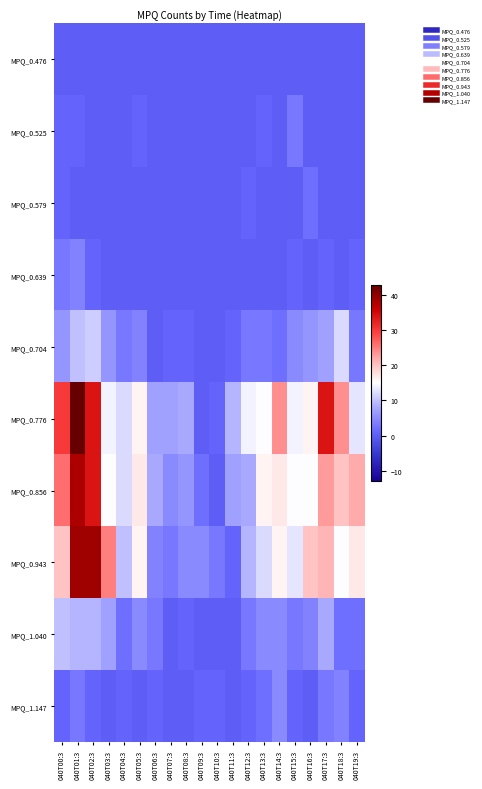

Reading left to right, extract all data points from this chart.

MPQ_0.476: 040T00:3=0	040T01:3=0	040T02:3=0	040T03:3=0	040T04:3=0	040T05:3=0	040T06:3=0	040T07:3=0	040T08:3=0	040T09:3=0	040T10:3=0	040T11:3=0	040T12:3=0	040T13:3=0	040T14:3=0	040T15:3=0	040T16:3=0	040T17:3=0	040T18:3=0	040T19:3=0
MPQ_0.525: 040T00:3=1	040T01:3=1	040T02:3=0	040T03:3=0	040T04:3=0	040T05:3=1	040T06:3=0	040T07:3=0	040T08:3=0	040T09:3=0	040T10:3=0	040T11:3=0	040T12:3=0	040T13:3=1	040T14:3=0	040T15:3=3	040T16:3=0	040T17:3=0	040T18:3=0	040T19:3=0
MPQ_0.579: 040T00:3=1	040T01:3=0	040T02:3=0	040T03:3=0	040T04:3=0	040T05:3=0	040T06:3=0	040T07:3=0	040T08:3=0	040T09:3=0	040T10:3=0	040T11:3=0	040T12:3=1	040T13:3=0	040T14:3=0	040T15:3=0	040T16:3=2	040T17:3=0	040T18:3=0	040T19:3=0
MPQ_0.639: 040T00:3=3	040T01:3=4	040T02:3=1	040T03:3=0	040T04:3=0	040T05:3=0	040T06:3=0	040T07:3=0	040T08:3=0	040T09:3=0	040T10:3=0	040T11:3=0	040T12:3=0	040T13:3=0	040T14:3=0	040T15:3=1	040T16:3=0	040T17:3=1	040T18:3=0	040T19:3=1
MPQ_0.704: 040T00:3=6	040T01:3=10	040T02:3=11	040T03:3=6	040T04:3=3	040T05:3=4	040T06:3=0	040T07:3=1	040T08:3=1	040T09:3=0	040T10:3=0	040T11:3=1	040T12:3=3	040T13:3=3	040T14:3=2	040T15:3=5	040T16:3=6	040T17:3=7	040T18:3=12	040T19:3=3
MPQ_0.776: 040T00:3=30	040T01:3=43	040T02:3=34	040T03:3=14	040T04:3=12	040T05:3=16	040T06:3=7	040T07:3=7	040T08:3=8	040T09:3=0	040T10:3=1	040T11:3=9	040T12:3=14	040T13:3=15	040T14:3=24	040T15:3=14	040T16:3=16	040T17:3=34	040T18:3=24	040T19:3=13
MPQ_0.856: 040T00:3=26	040T01:3=38	040T02:3=34	040T03:3=15	040T04:3=12	040T05:3=17	040T06:3=8	040T07:3=5	040T08:3=6	040T09:3=2	040T10:3=0	040T11:3=7	040T12:3=8	040T13:3=16	040T14:3=17	040T15:3=15	040T16:3=15	040T17:3=23	040T18:3=20	040T19:3=22
MPQ_0.943: 040T00:3=20	040T01:3=39	040T02:3=39	040T03:3=25	040T04:3=10	040T05:3=16	040T06:3=4	040T07:3=3	040T08:3=5	040T09:3=5	040T10:3=3	040T11:3=1	040T12:3=9	040T13:3=12	040T14:3=16	040T15:3=13	040T16:3=20	040T17:3=21	040T18:3=15	040T19:3=17
MPQ_1.040: 040T00:3=10	040T01:3=9	040T02:3=9	040T03:3=7	040T04:3=2	040T05:3=5	040T06:3=3	040T07:3=0	040T08:3=1	040T09:3=0	040T10:3=0	040T11:3=0	040T12:3=3	040T13:3=5	040T14:3=5	040T15:3=3	040T16:3=4	040T17:3=8	040T18:3=2	040T19:3=2
MPQ_1.147: 040T00:3=1	040T01:3=3	040T02:3=1	040T03:3=0	040T04:3=1	040T05:3=0	040T06:3=1	040T07:3=0	040T08:3=0	040T09:3=1	040T10:3=1	040T11:3=0	040T12:3=1	040T13:3=2	040T14:3=5	040T15:3=1	040T16:3=0	040T17:3=3	040T18:3=4	040T19:3=1